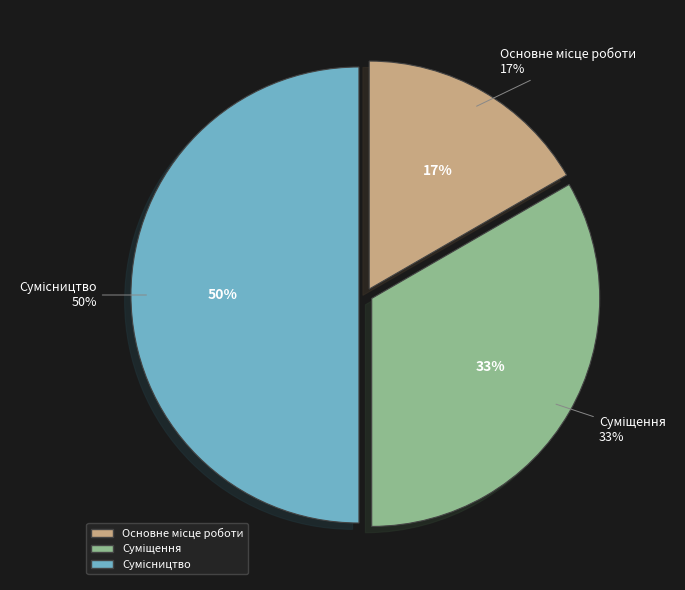

Do Суміщення and Сумісництво together represent more than half of the pie?

Yes